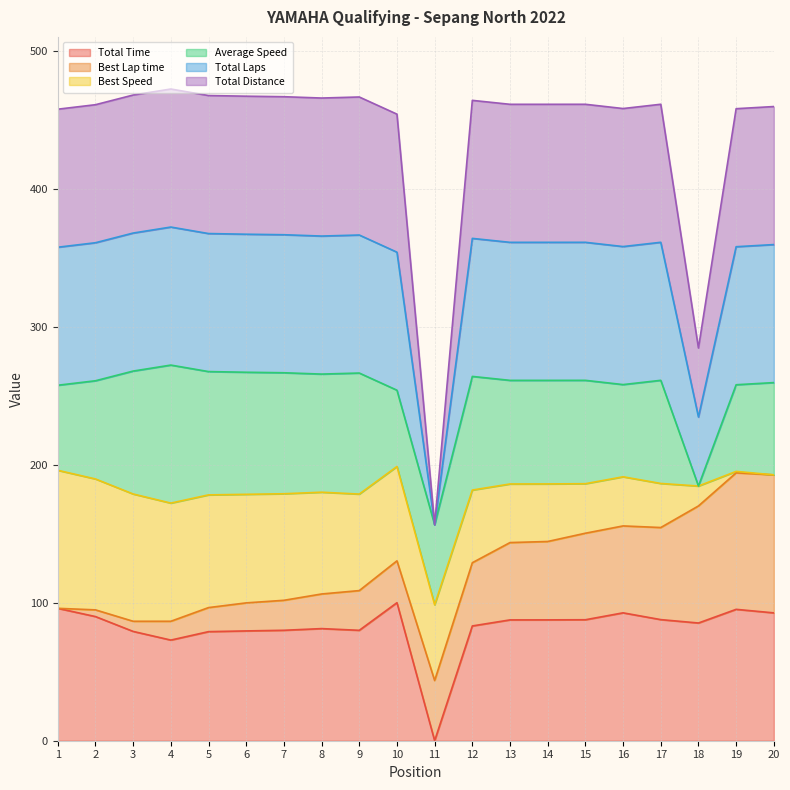

Is it true that Total Laps equals 249.3 at 11?

False